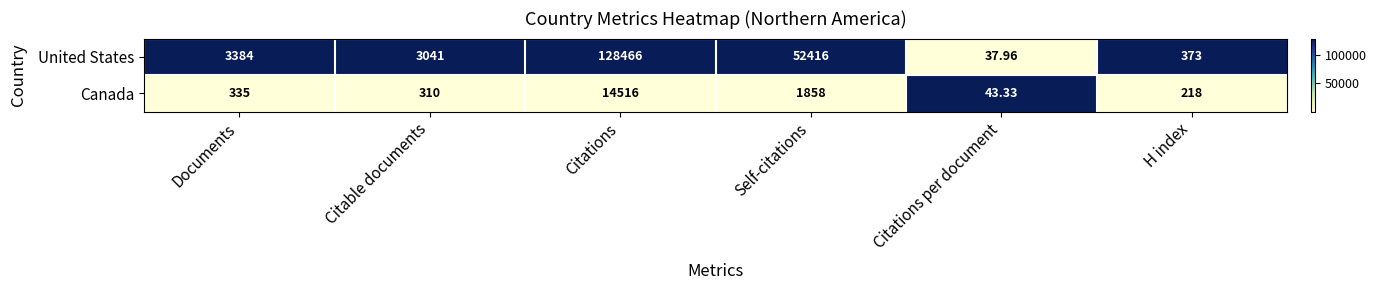

Which series has the largest range (max minus min)?

United States